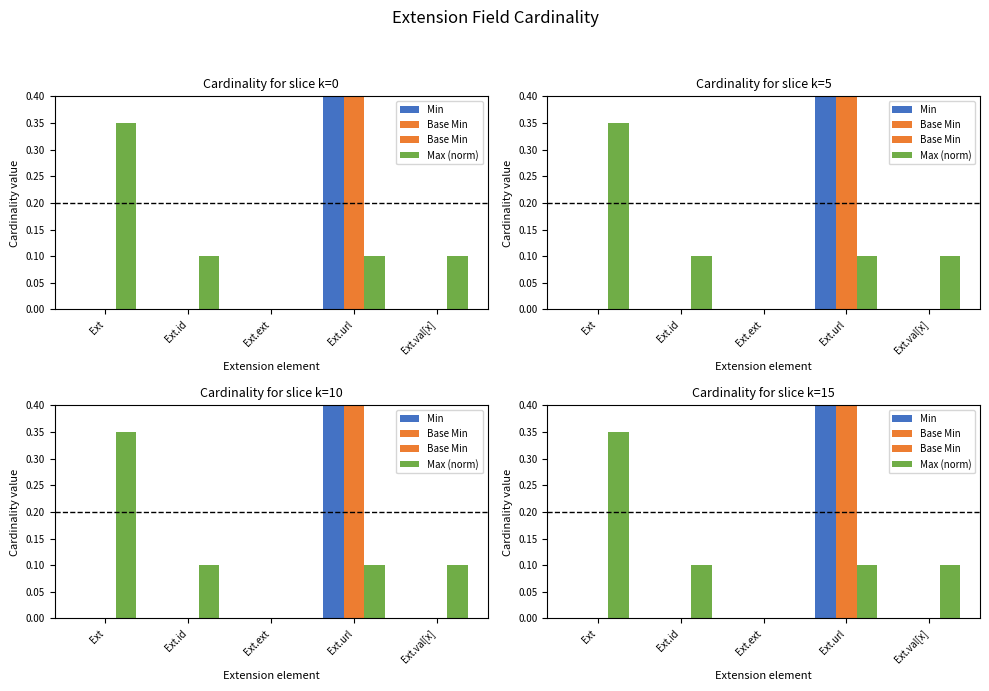

Reading left to right, transcribe all the data shown in this chart.

Min: 0.0	0.0	0.0	1.0	0.0
Base Min: 0.0	0.0	0.0	1.0	0.0
Max (norm): 0.3	0.1	0.0	0.1	0.1